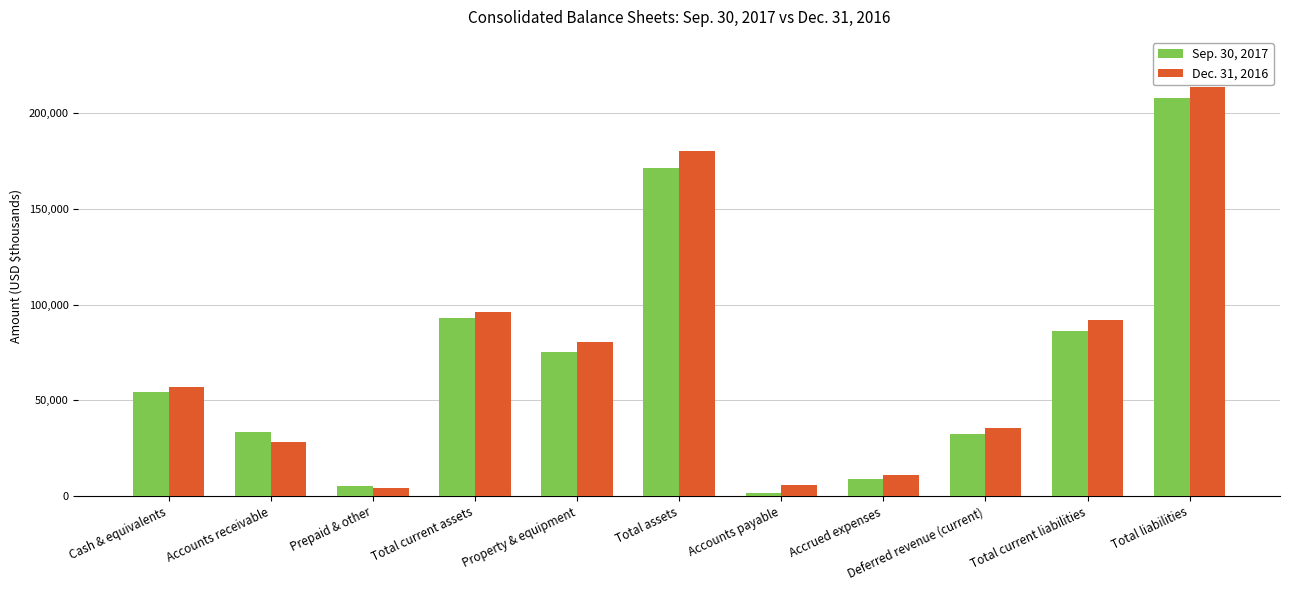

Between Prepaid & other and Total assets, which series saw the biggest shift?

Dec. 31, 2016